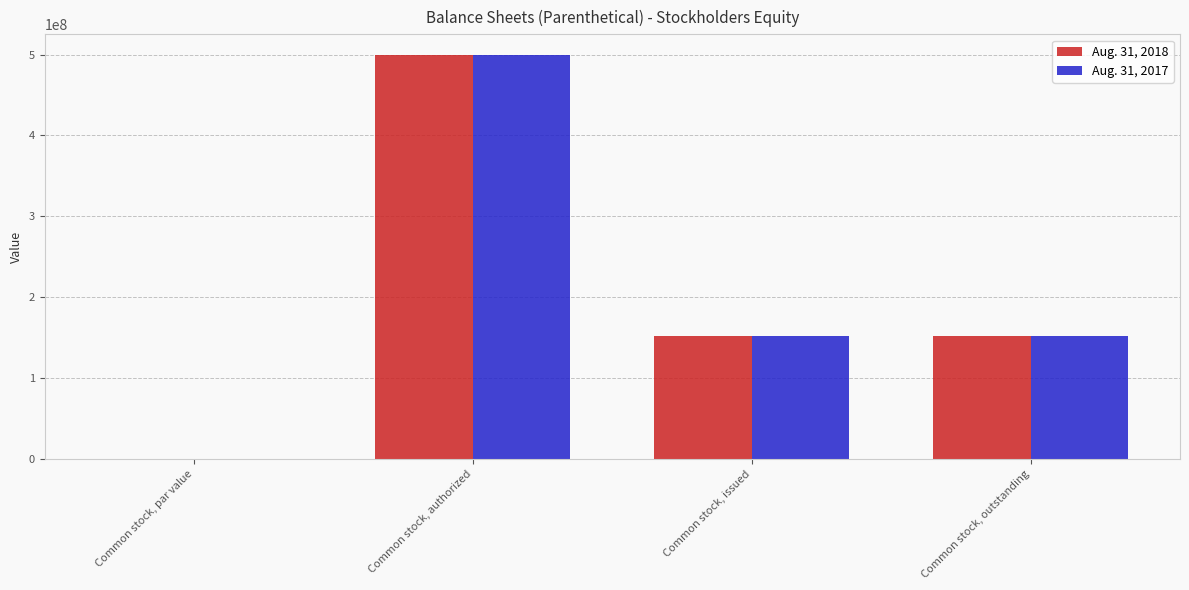

What is the sum of the Aug. 31, 2017 values at Common stock, outstanding and Common stock, issued?

303000000.0